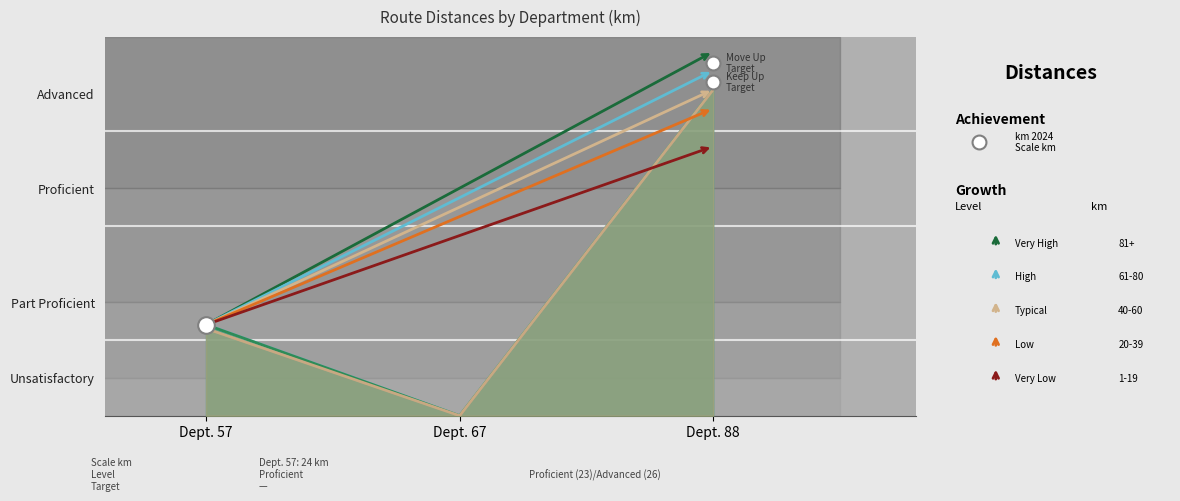

Does the chart display data point markers on the line(s)?

No